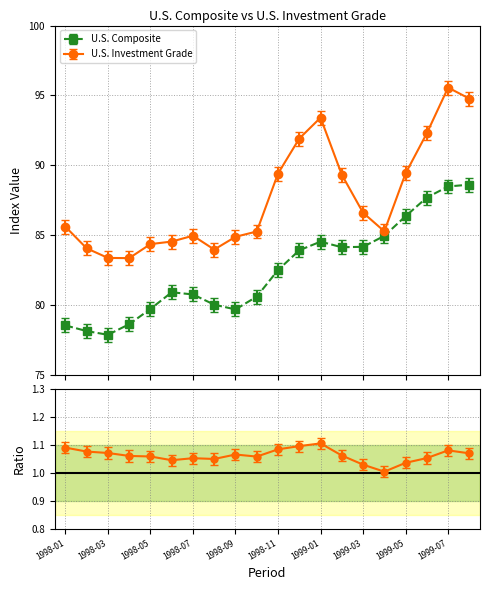

Rank the categories by U.S. Investment Grade value from highest to lowest.

1999-07, 1999-08, 1999-01, 1999-06, 1998-12, 1999-05, 1998-11, 1999-02, 1999-03, 1998-01, 1999-04, 1998-10, 1998-07, 1998-09, 1998-06, 1998-05, 1998-02, 1998-08, 1998-03, 1998-04